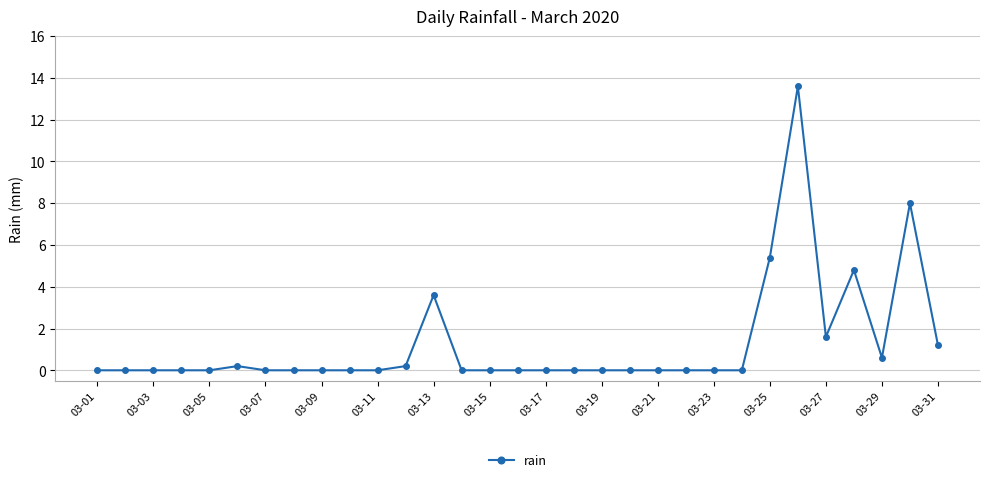

What is the difference between the maximum and minimum values?

13.6